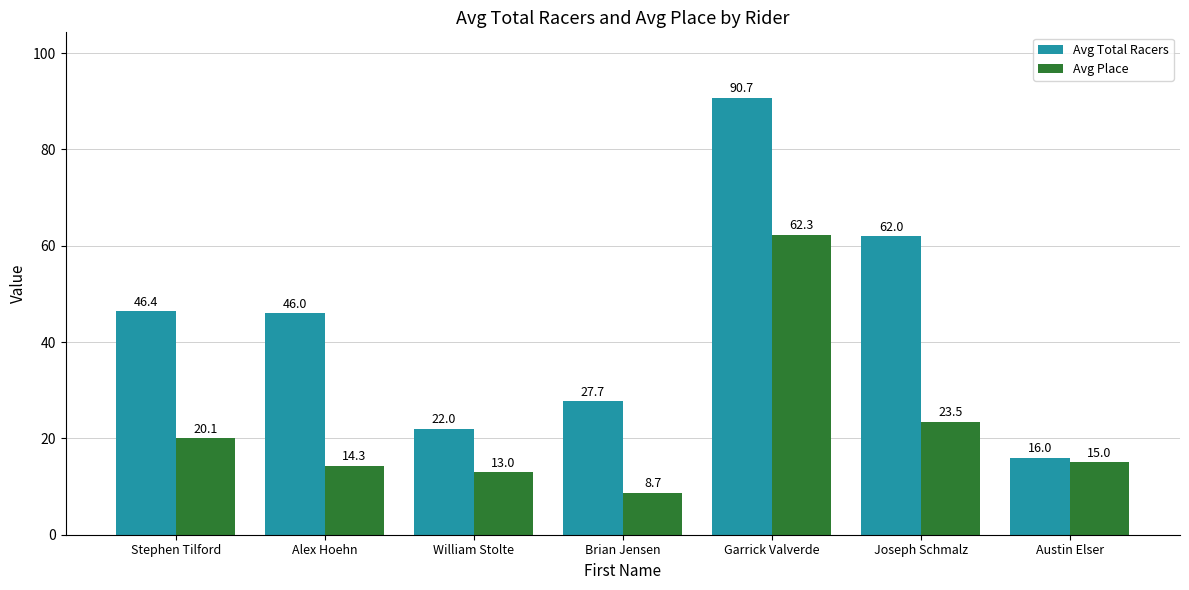

What are all the series names shown in the legend?

Avg Total Racers, Avg Place